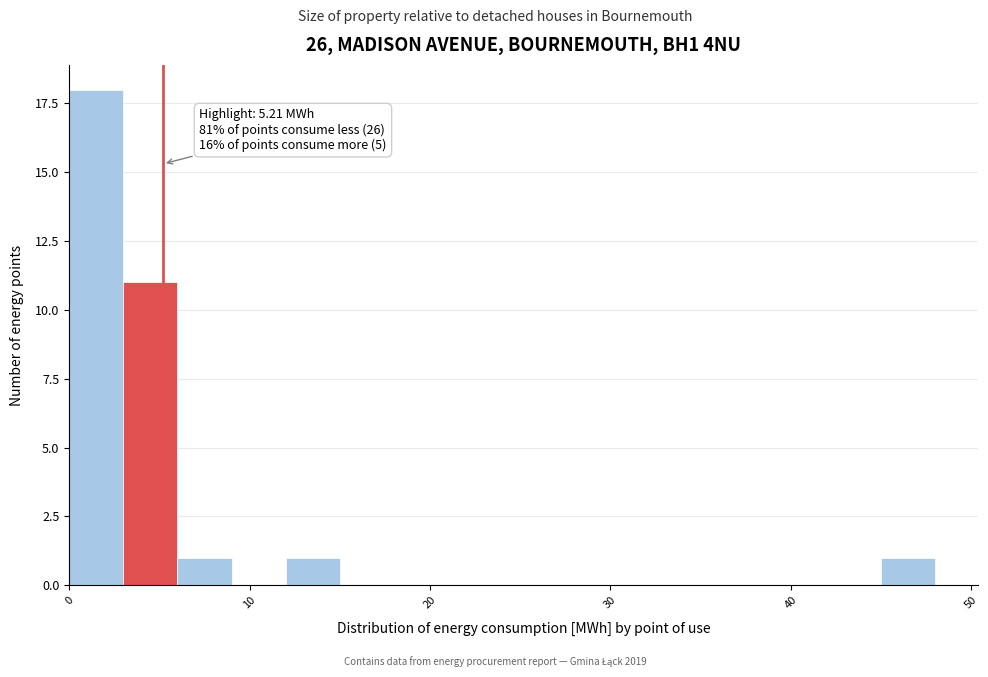

Around what value on the x-axis is the tallest bar? Give the approximate position of its centre, as read against the axis.

2